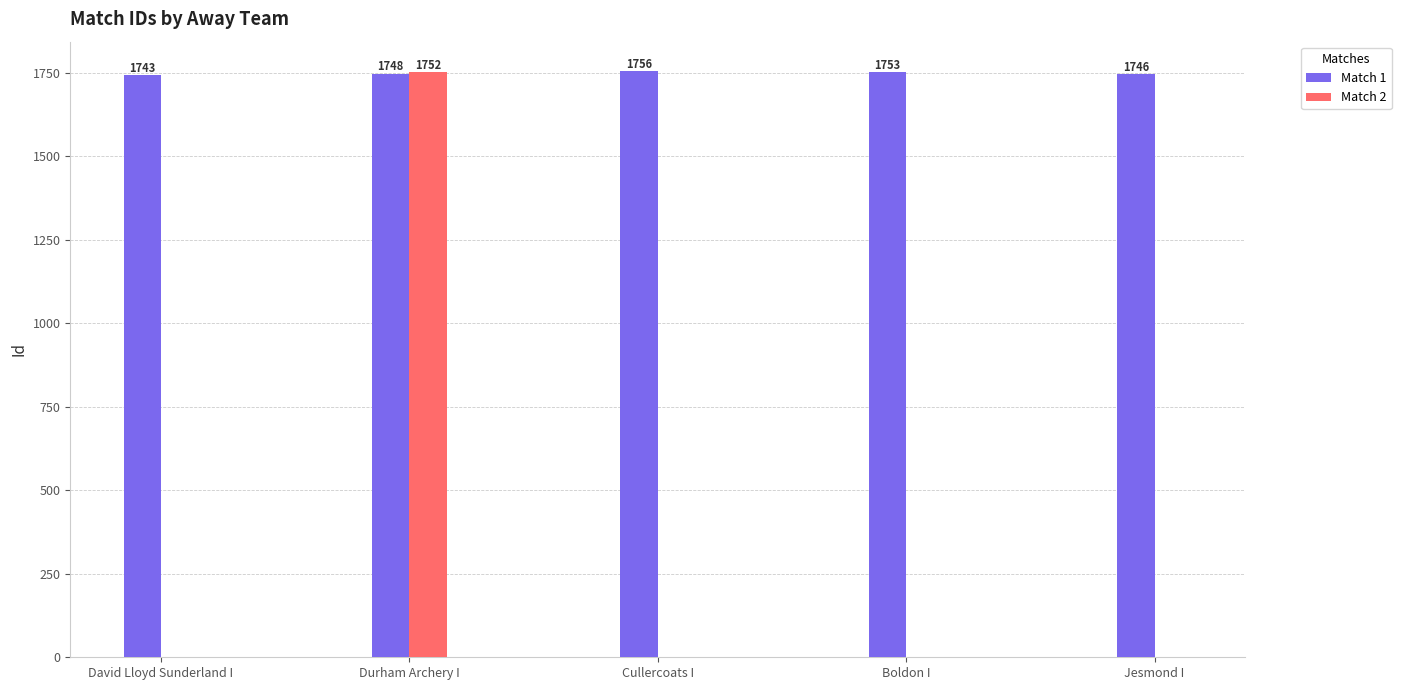

Between David Lloyd Sunderland I and Jesmond I, which series saw the biggest shift?

Match 1